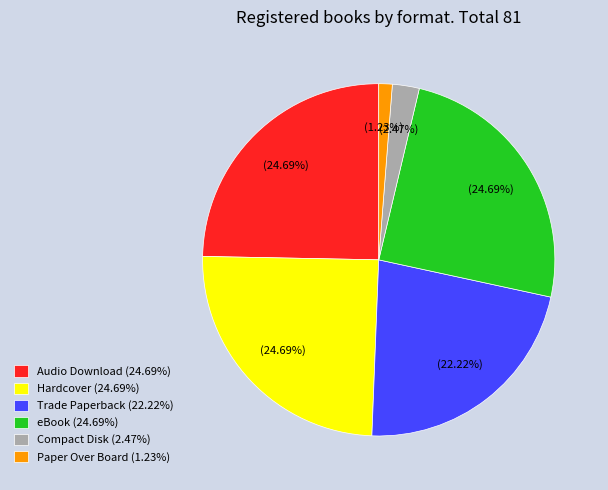

Is Trade Paperback the majority of the pie?

No